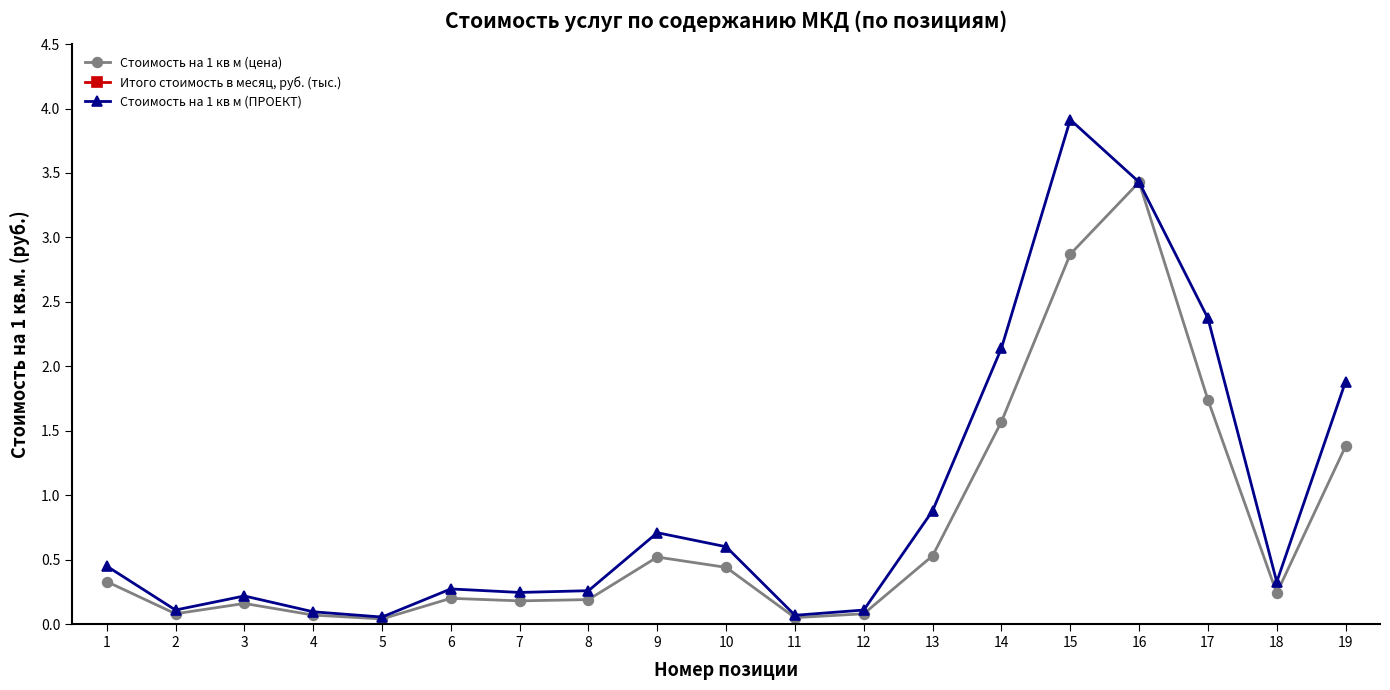

True or false: Стоимость на 1 кв м (цена) and Итого стоимость в месяц, руб. (тыс.) cross at least once.

False